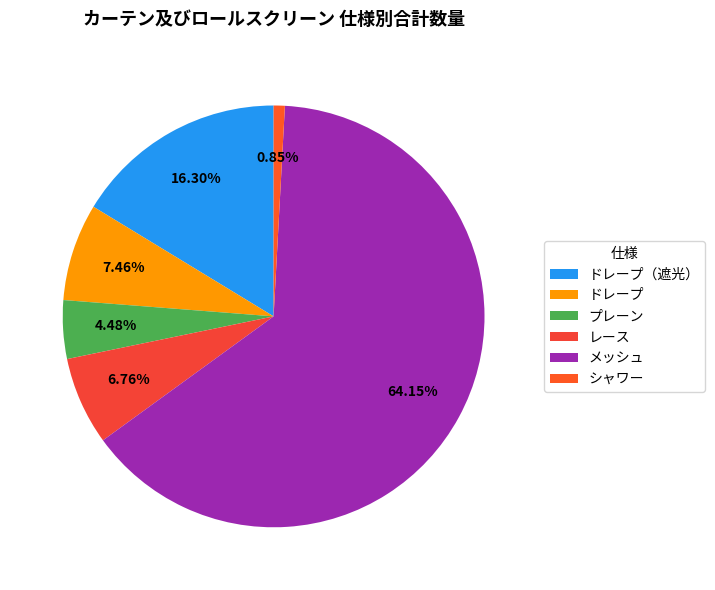

How many slices are in this pie chart?

6